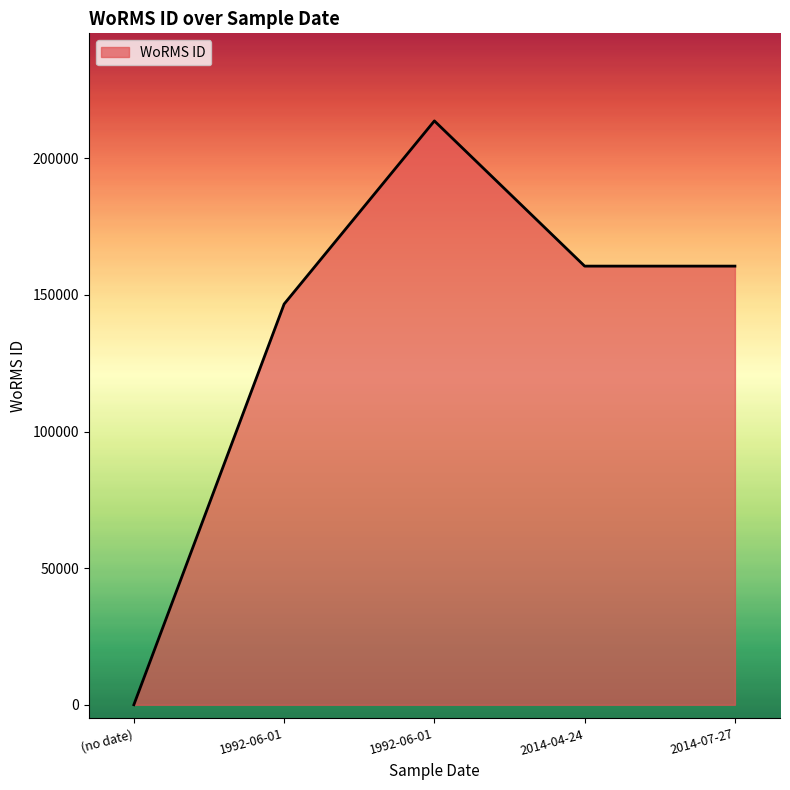

What is the label of the 2nd point from the right?

2014-04-24